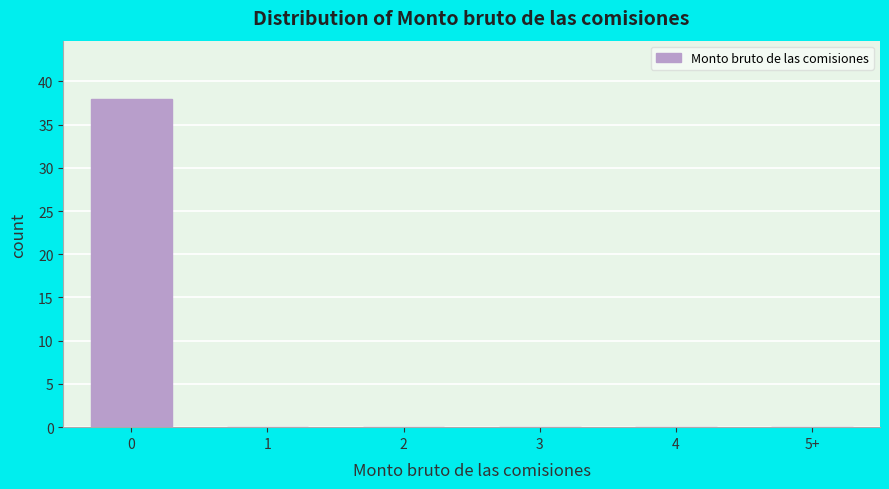

Reading left to right, what are all the values shown in this chart?

0=38	1=0	2=0	3=0	4=0	5+=0